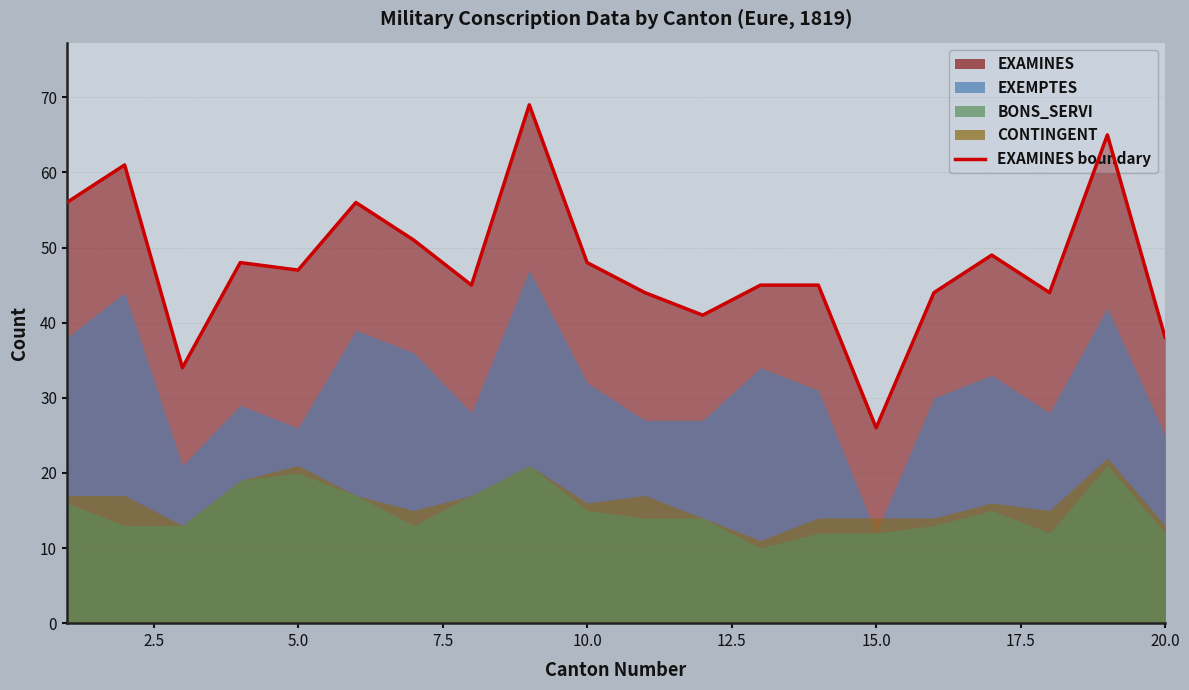

What is the smallest value displayed?

10